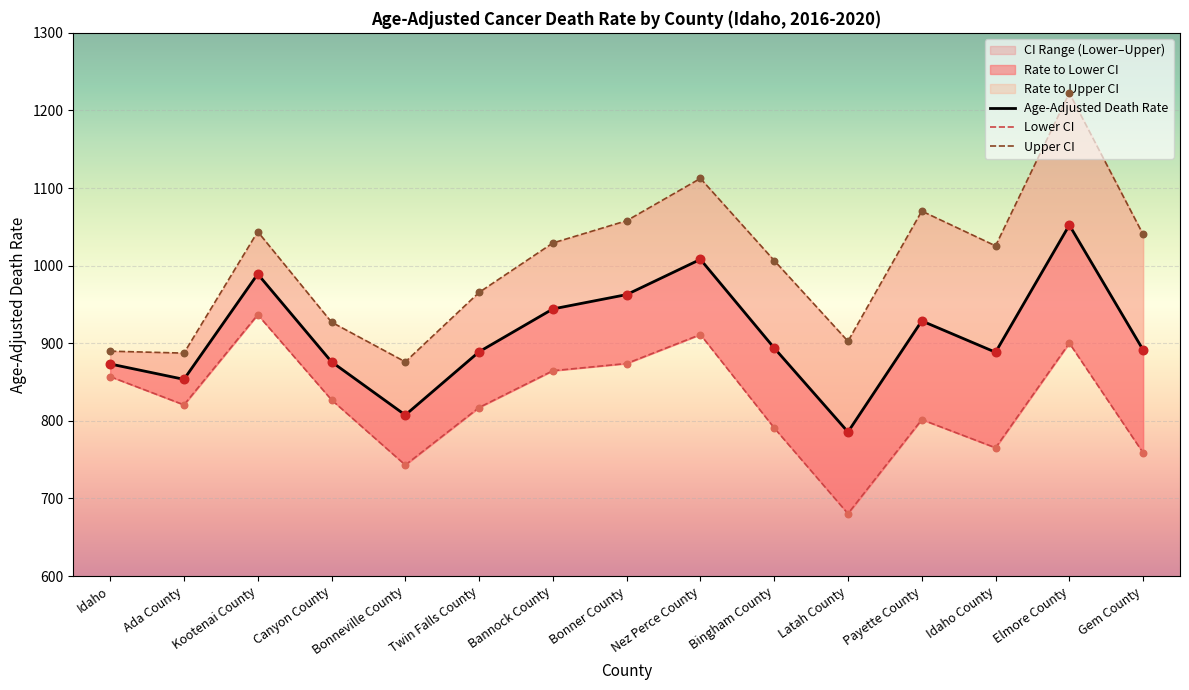

At how many categories does at least one series exceed 723?

15